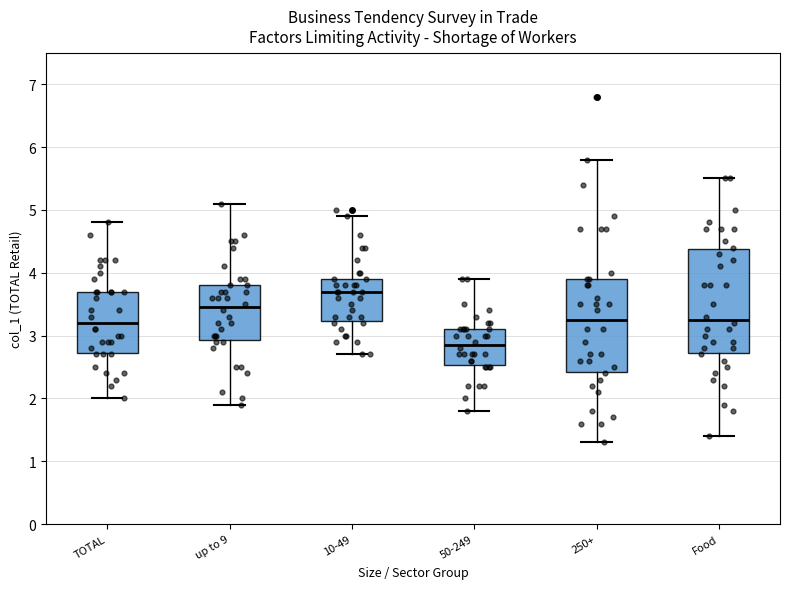

Comparing the boxes themselves (not the whiskers), which one is the tallest?

Food